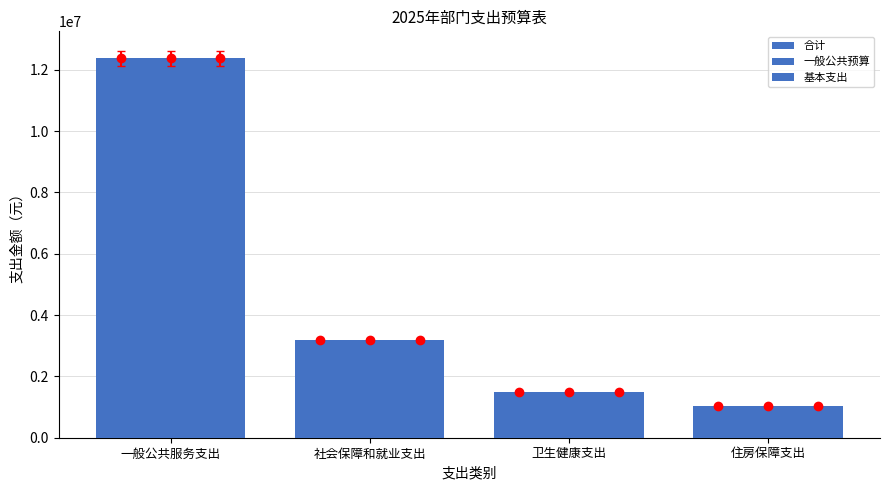

How many bars are there in each group?

3